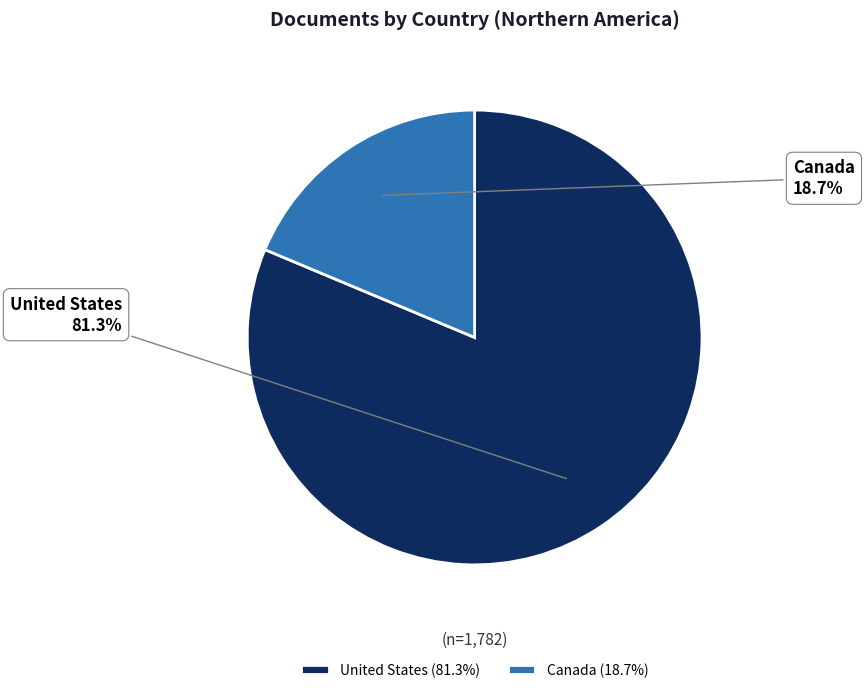

Which has a higher value, Canada or United States?

United States